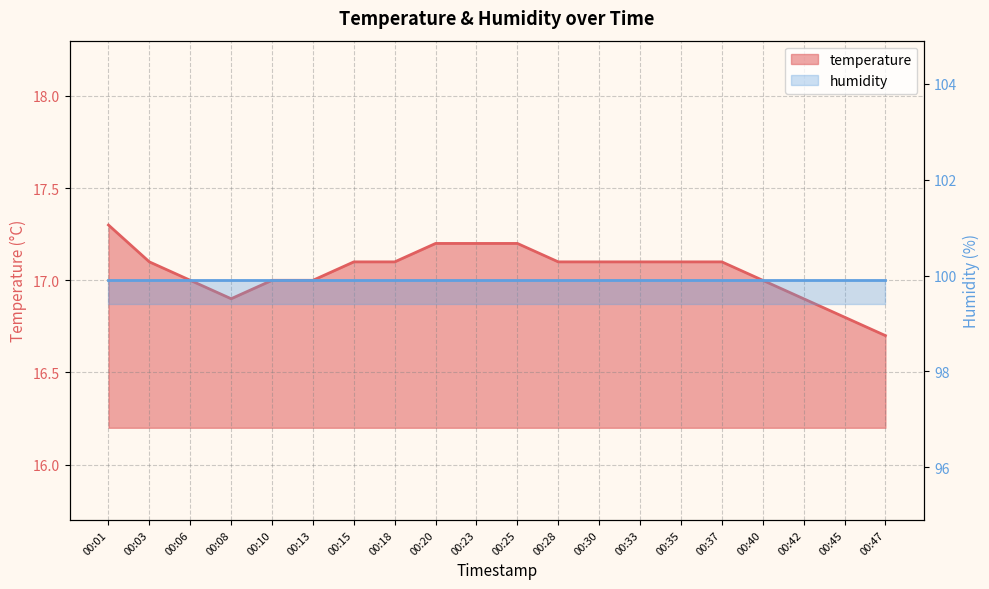

What is the value of the 13th point from the left?

17.1